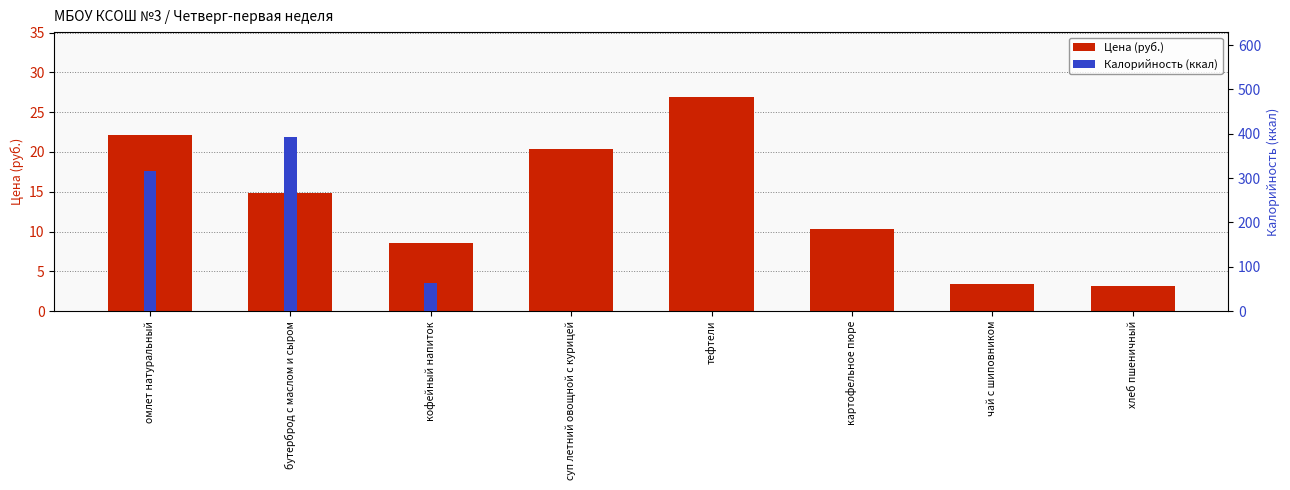

Where is Цена (руб.) nearest to the value 15?

бутерброд с маслом и сыром